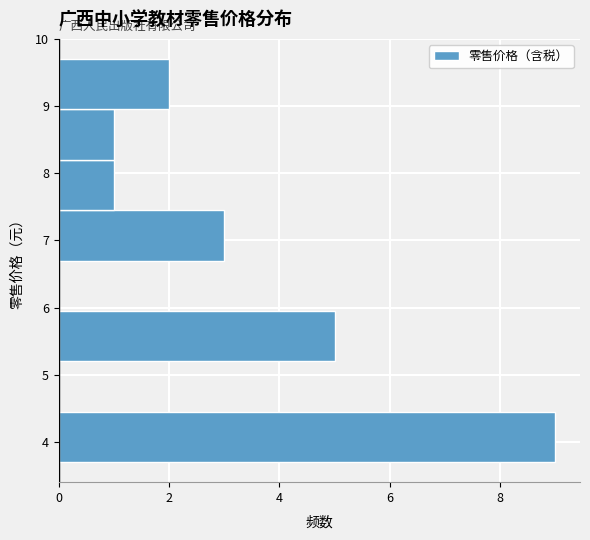

How long is the bar that spans 7.45 to 8.20 on the y-axis? Neither the bar edges nor the lengths are printed on the chart, so give them approximately, as read against the axes.

1